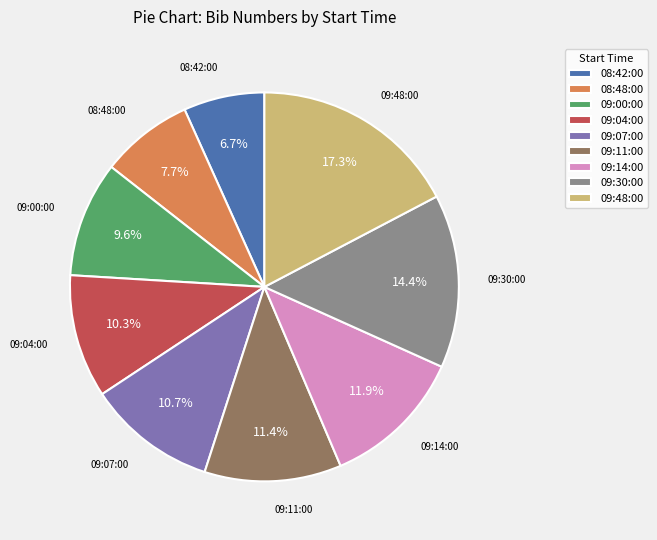

Count the number of slices in the pie.

9